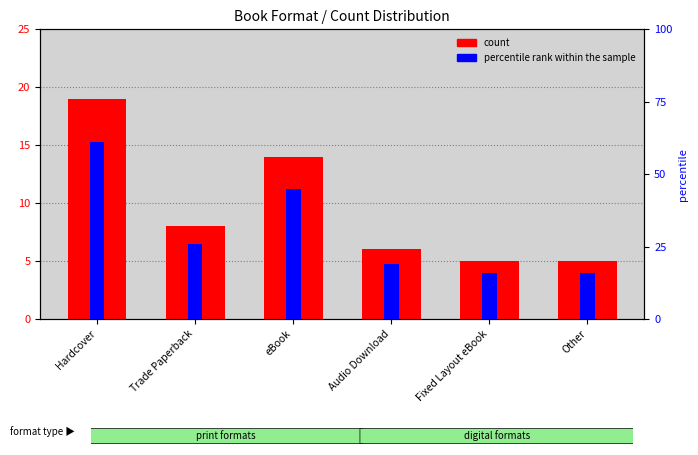

What is the difference between the maximum and minimum values in the percentile rank within the sample series?

45